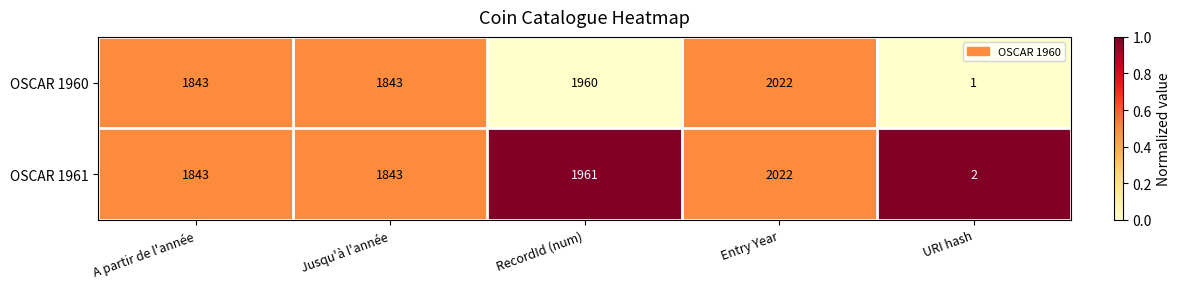

What is the difference between the OSCAR 1960 values at Jusqu'à l'année and RecordId (num)?

117